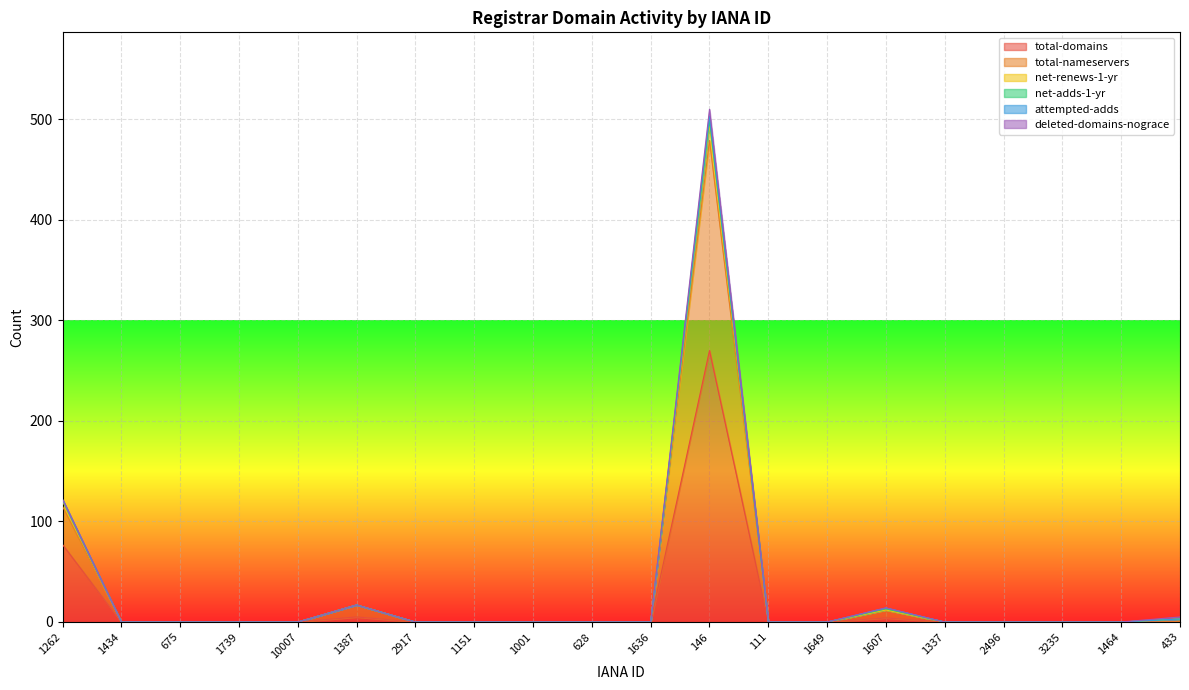

List the labels in order of total-domains value, largest first.

146, 1262, 1387, 1607, 1434, 675, 1739, 10007, 2917, 1151, 1001, 628, 1636, 111, 1649, 1337, 2496, 3235, 1464, 433